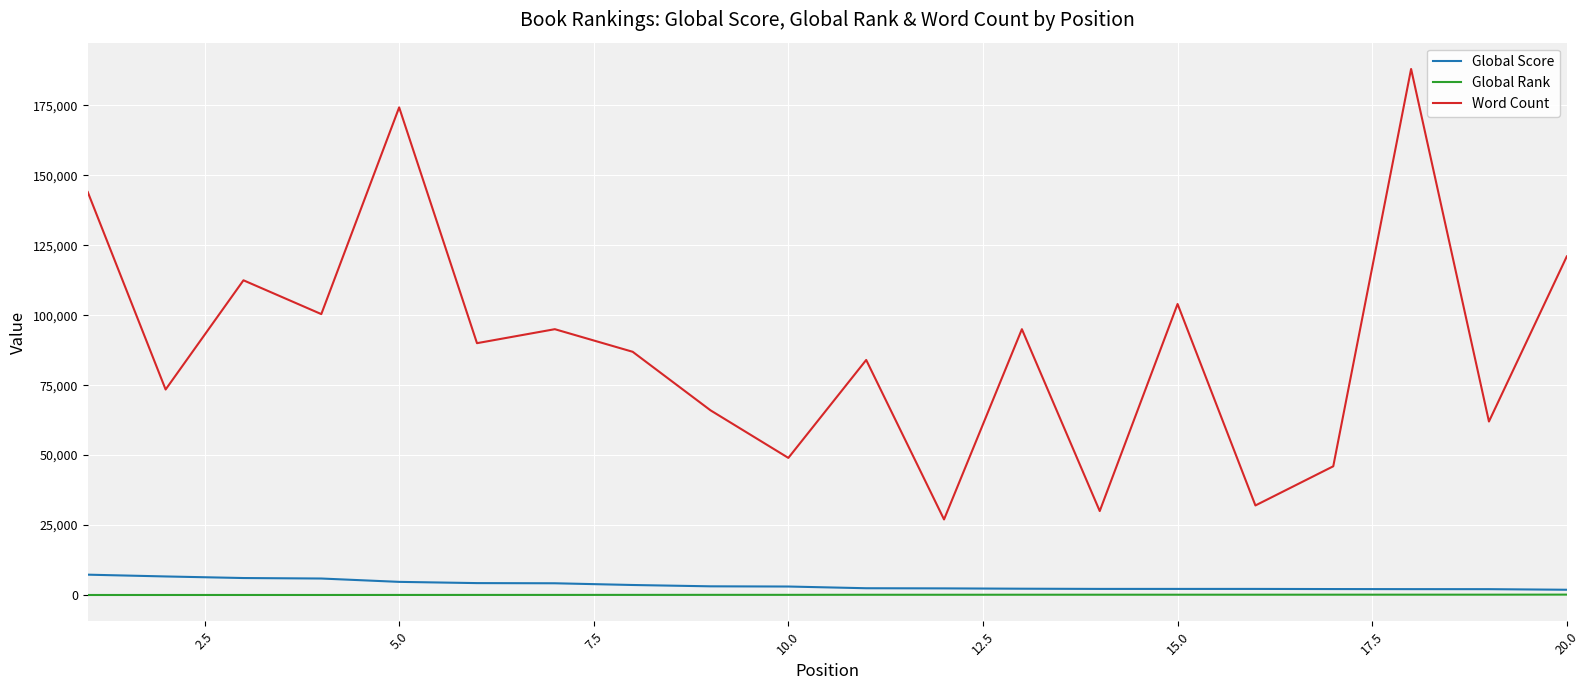

Which series has the largest range (max minus min)?

Word Count